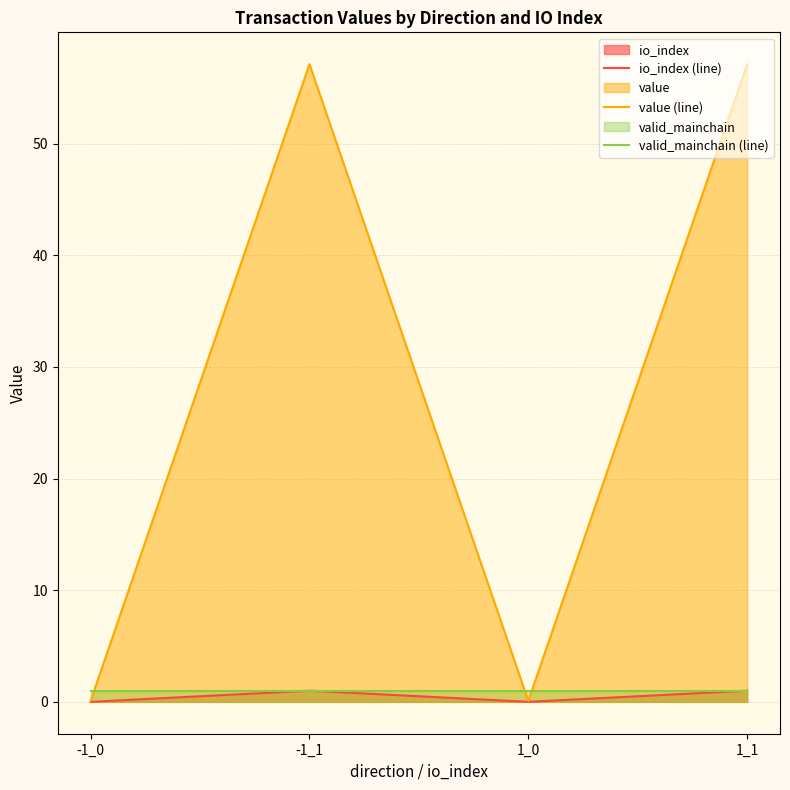

Where do valid_mainchain (line) and value (line) first cross each other?

-1_0 and -1_1